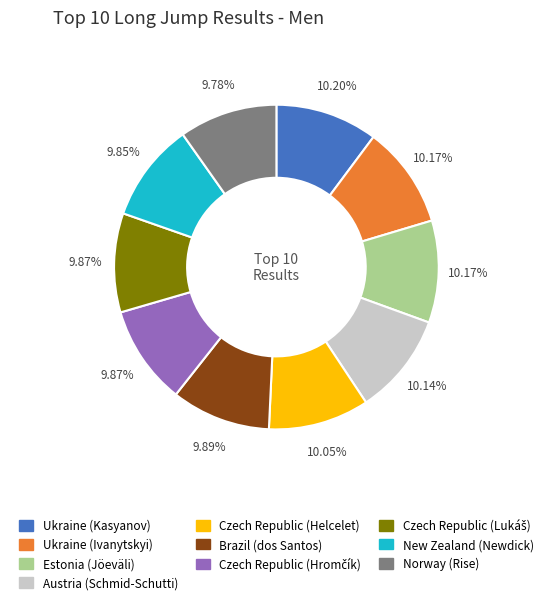

Combined, do Austria (Schmid-Schutti) and New Zealand (Newdick) account for over 50%?

No